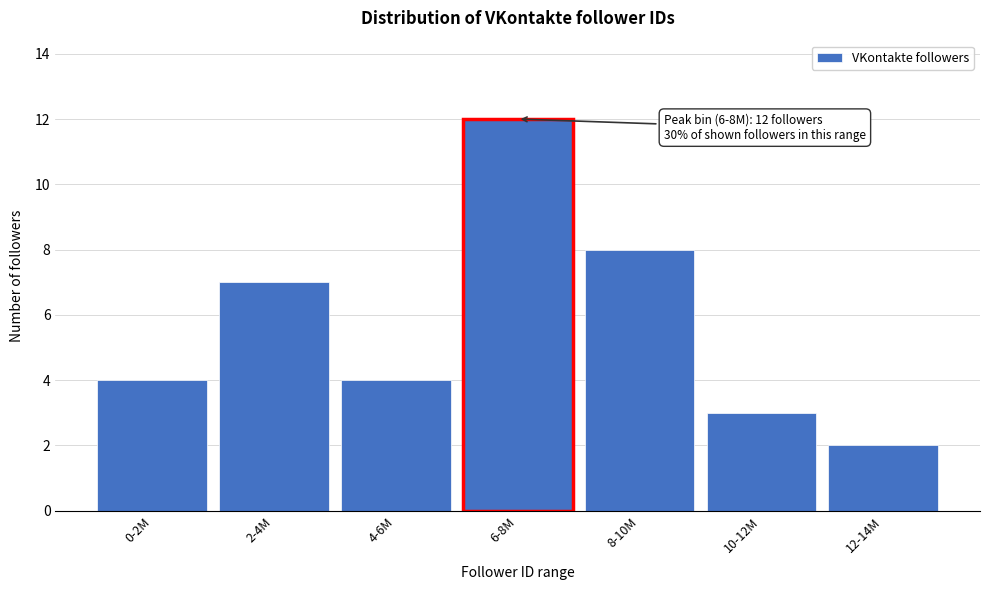

Reading right to left, extract all data points from this chart.

2	3	8	12	4	7	4